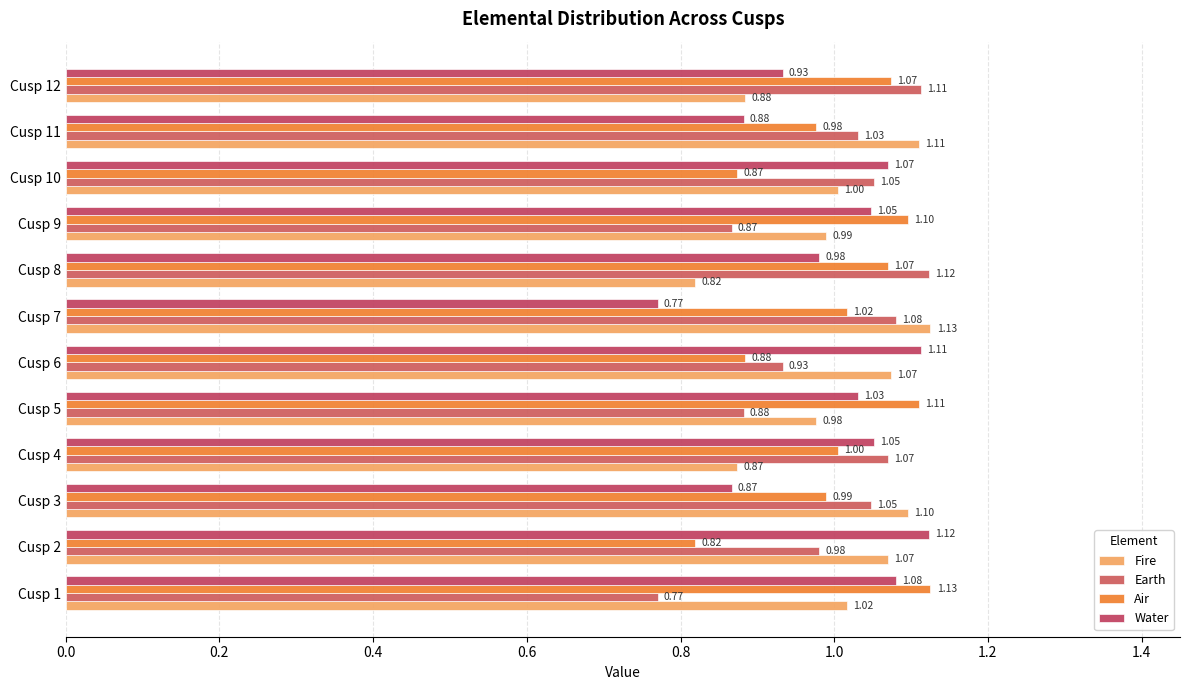

What is the greatest value displayed?

1.1